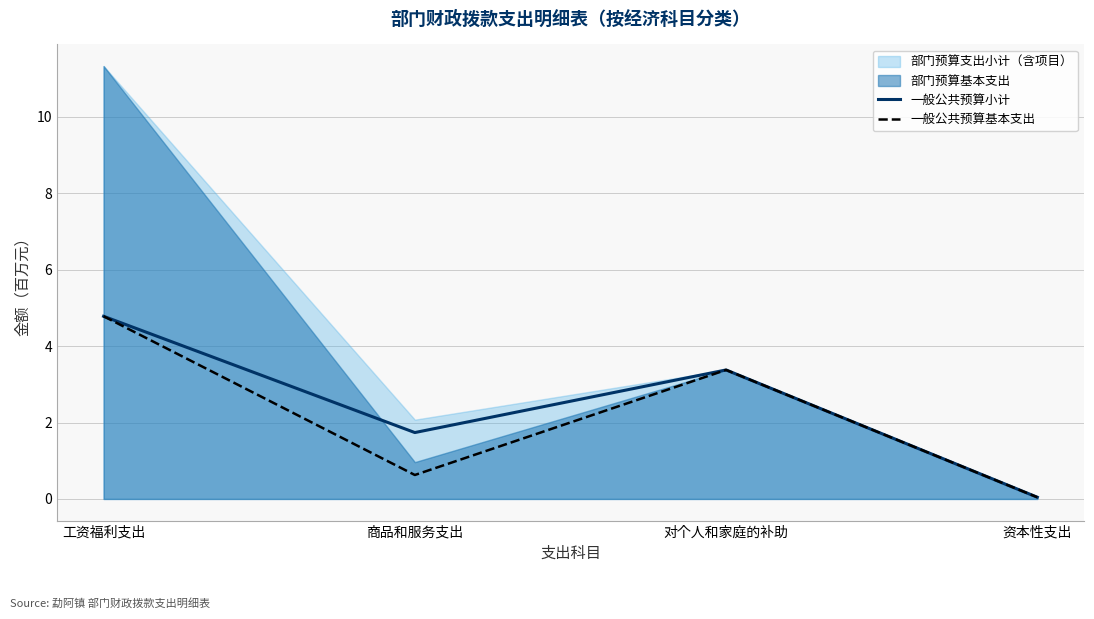

At which label does 一般公共预算小计 reach its minimum?

资本性支出